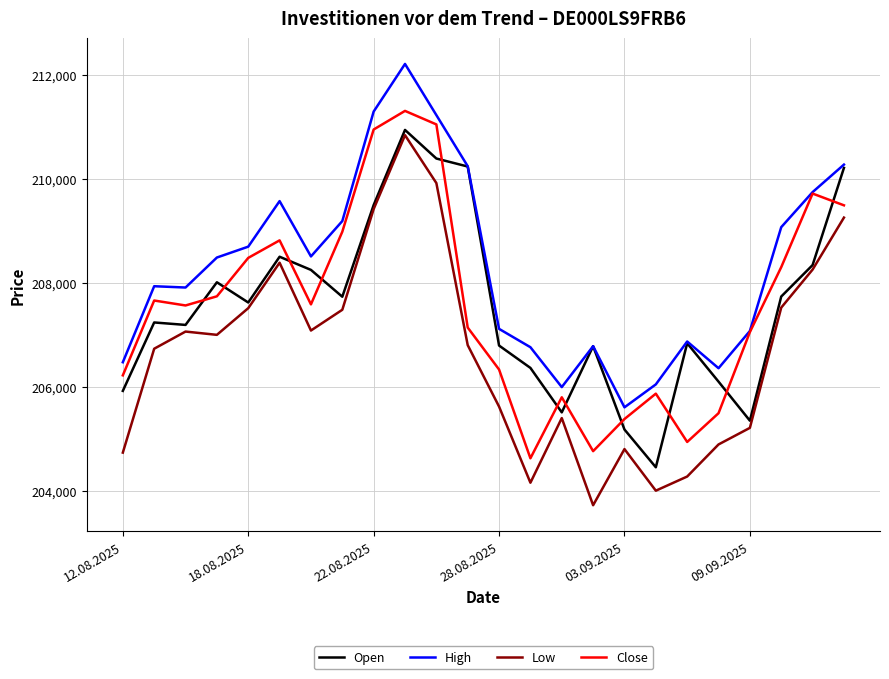

Does the chart display data point markers on the line(s)?

No